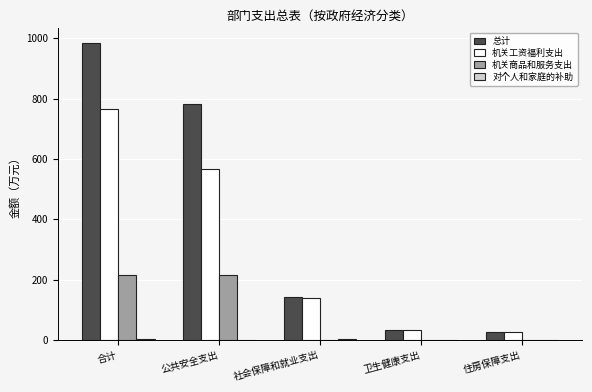

What is the total value across all series at 合计?

1969.0